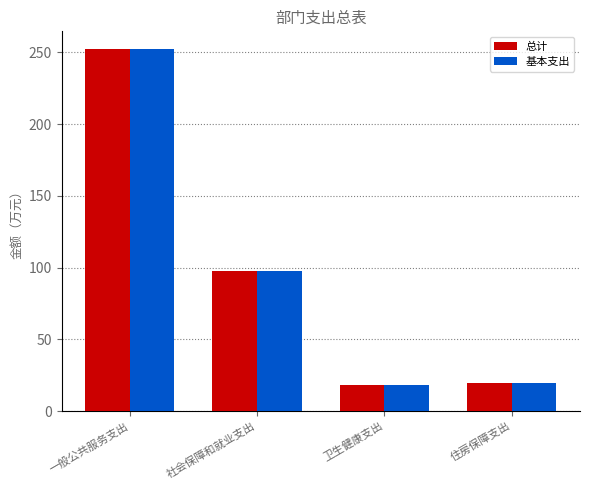

What are all the series names shown in the legend?

总计, 基本支出